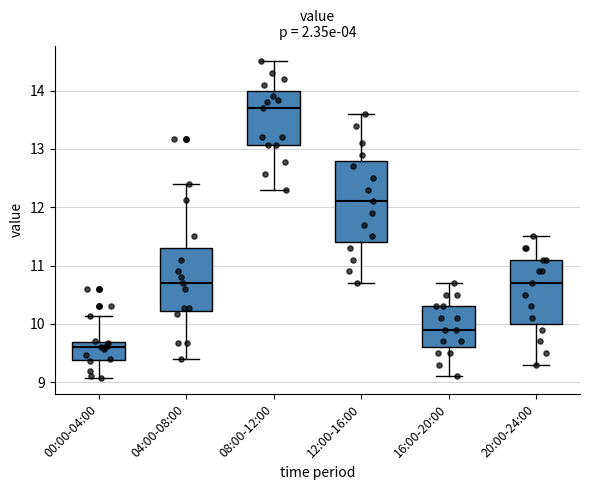

Where does the median line of the box for 20:00-24:00 sit on the y-axis? The values are not printed on the chart, so give them approximately, as read against the axis.

10.7